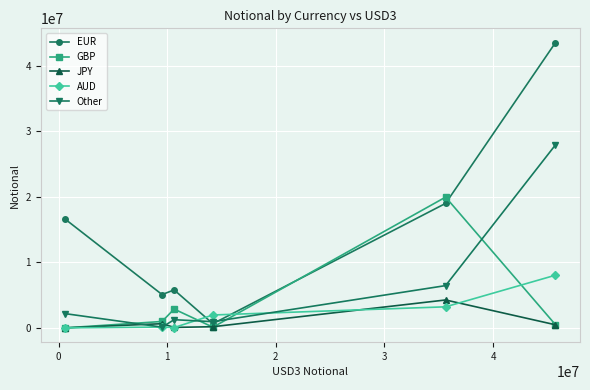

True or false: JPY has more than 2 interior local peaks.

False